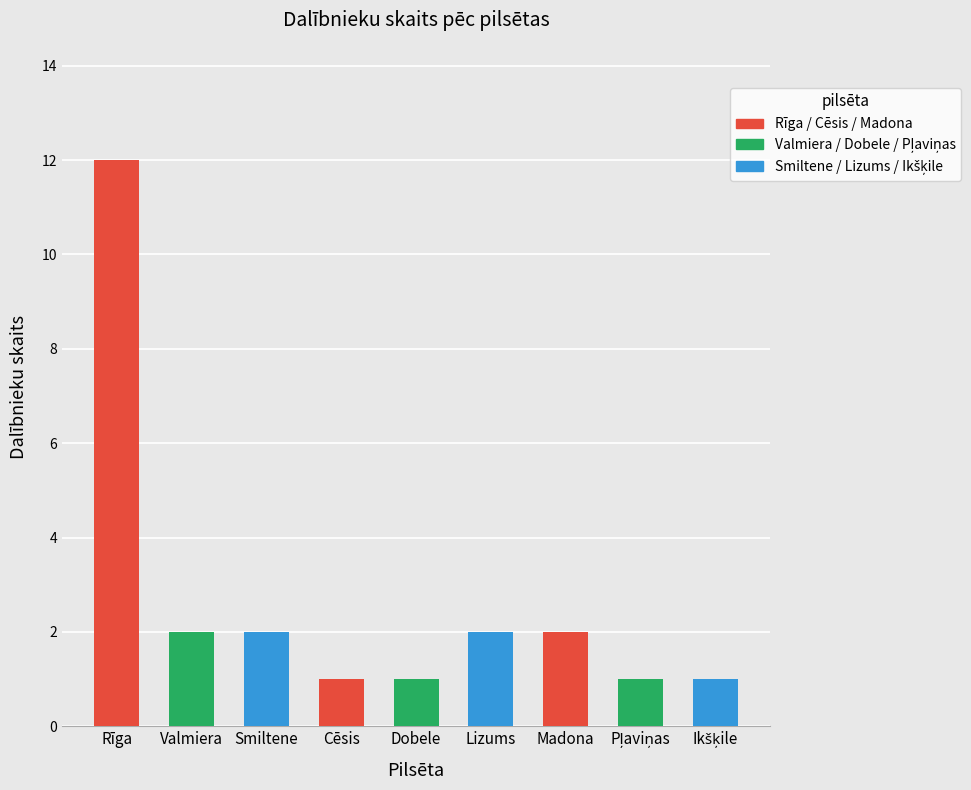

True or false: the data shows 1 at Pļaviņas.

False